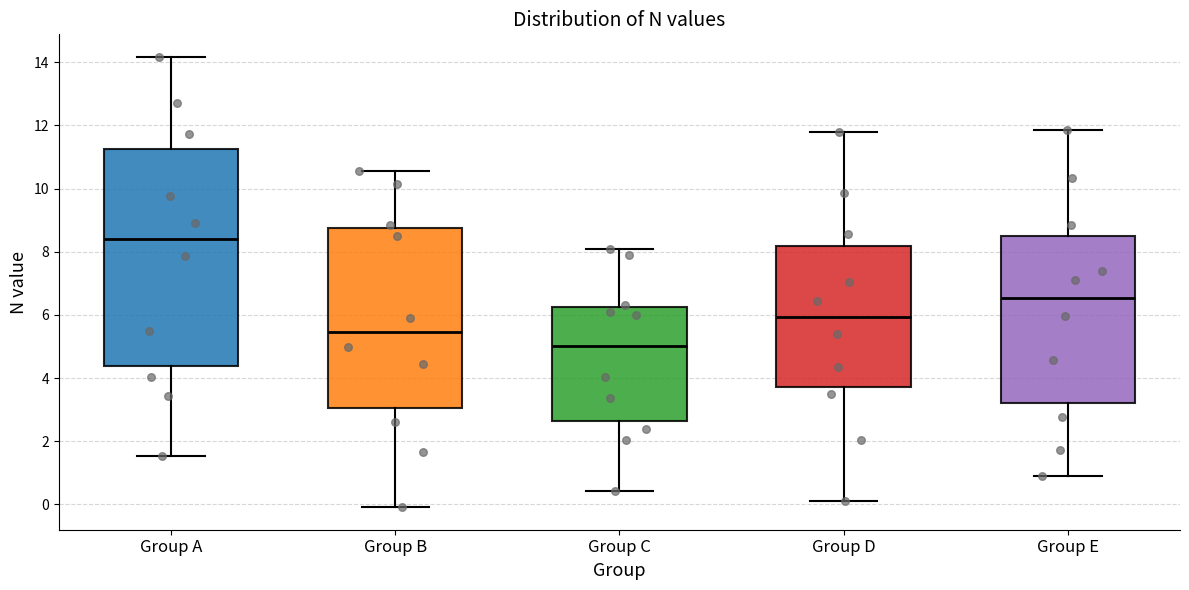

Which box is the tallest, from its lower edge to its upper edge?

Group A